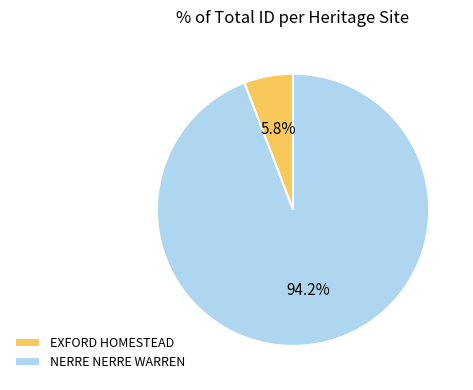

Which has a higher value, NERRE NERRE WARREN or EXFORD HOMESTEAD?

NERRE NERRE WARREN